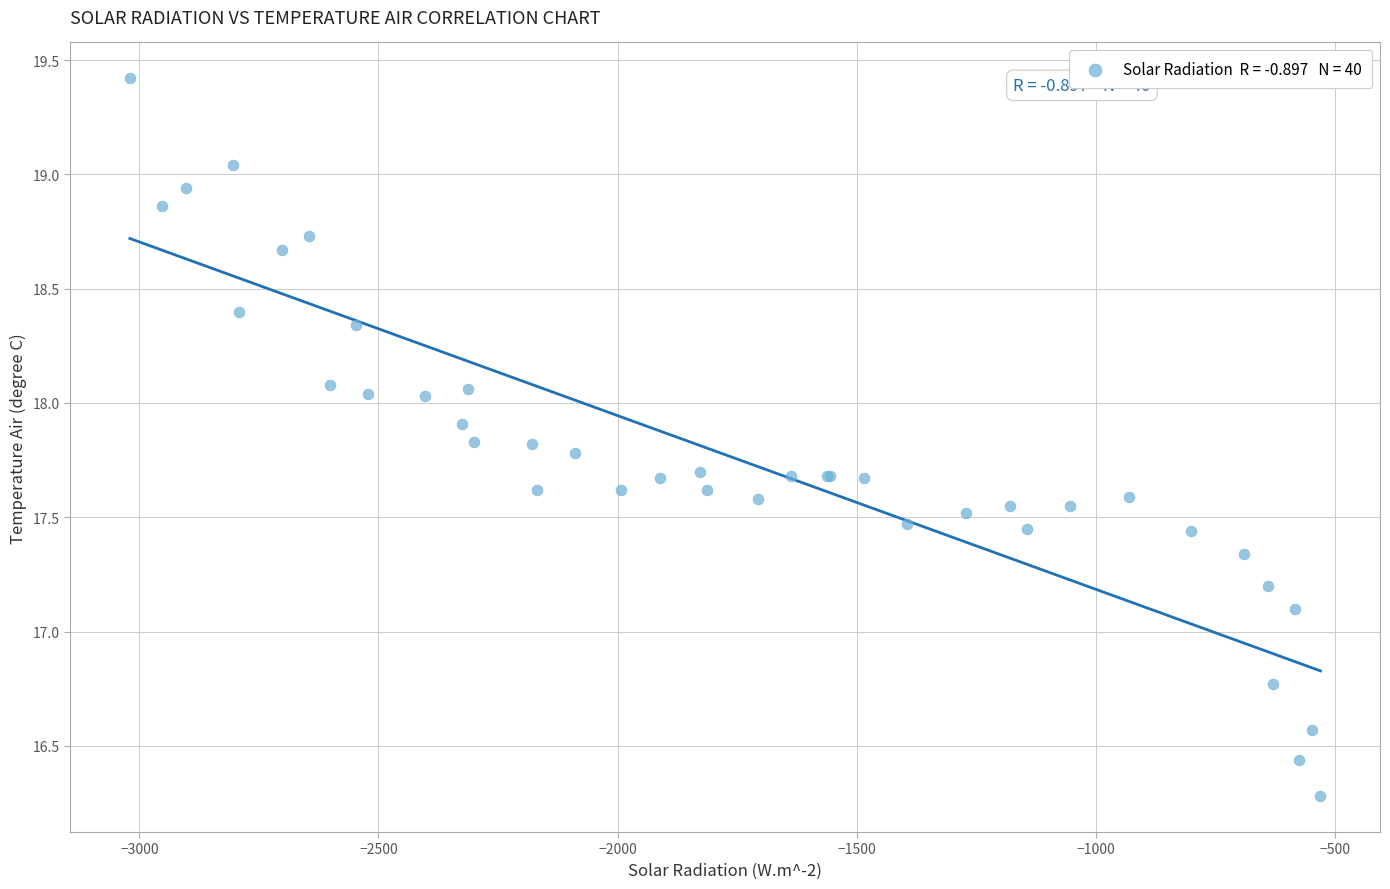

What Y value in the scatter plot is closest to 17?

17.1